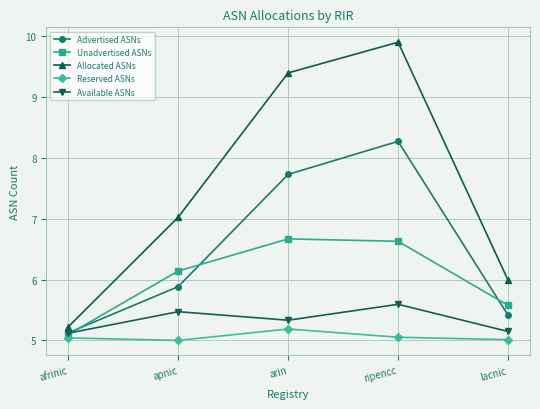

Count the number of categories in the chart.

5